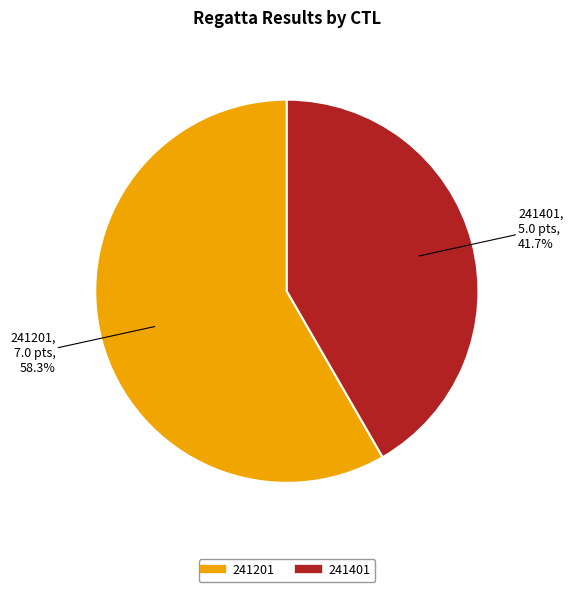

Rank the categories by value from highest to lowest.

241201, 241401